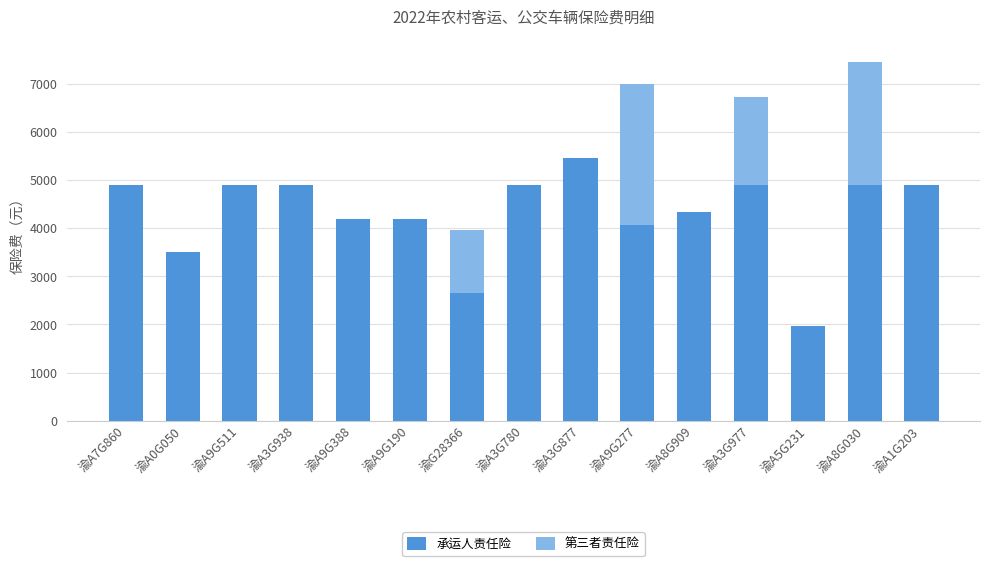

What is the total value across all series at 渝A3G938?

4900.0